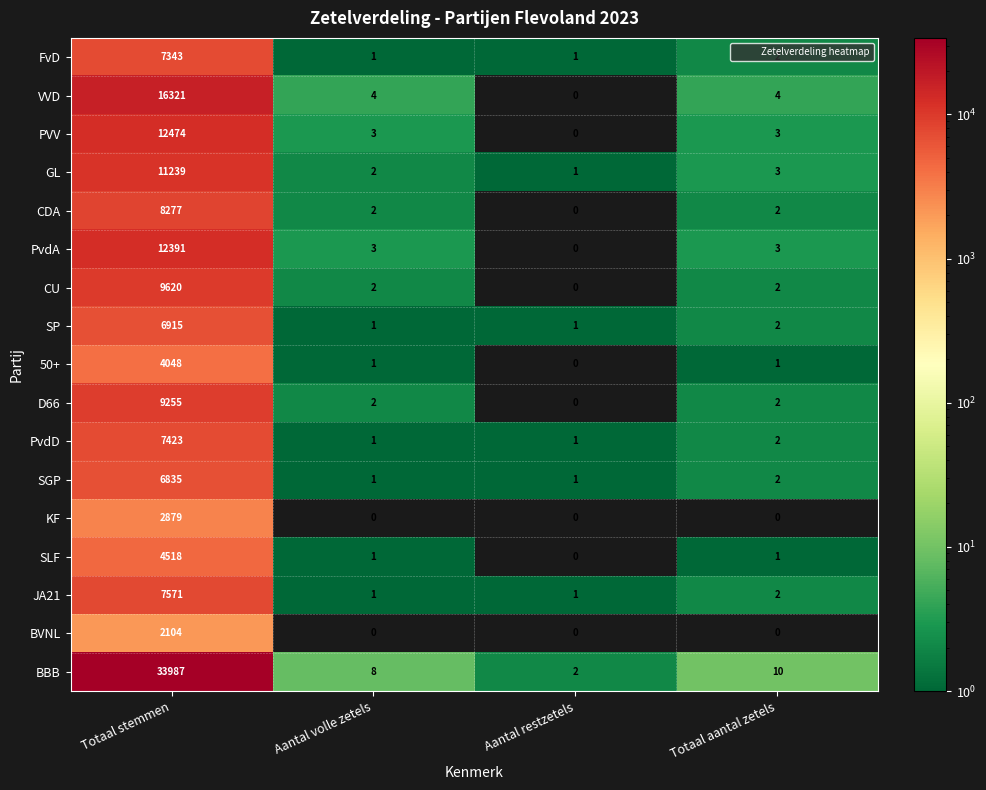

True or false: BBB has a value of 10 at Totaal aantal zetels.

True